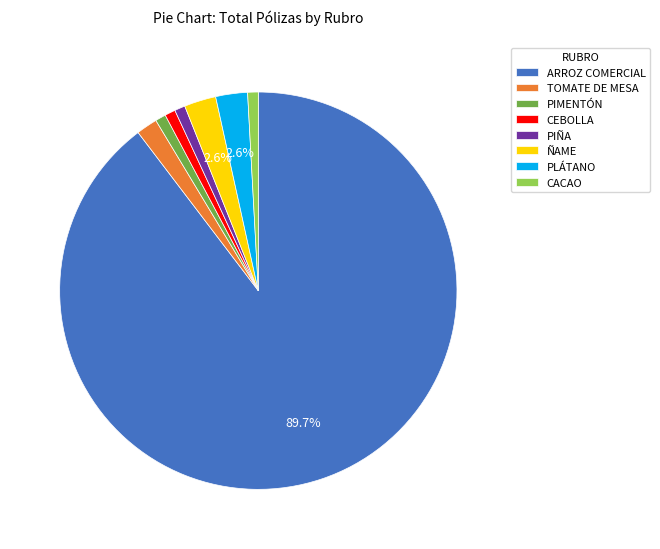

How much of the chart is everything except ÑAME?

97.4%